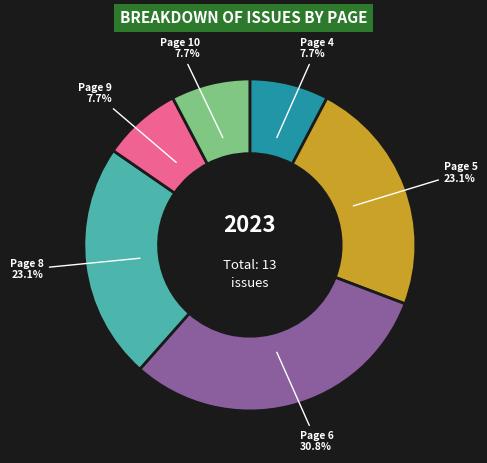

Does any single category account for the majority?

No